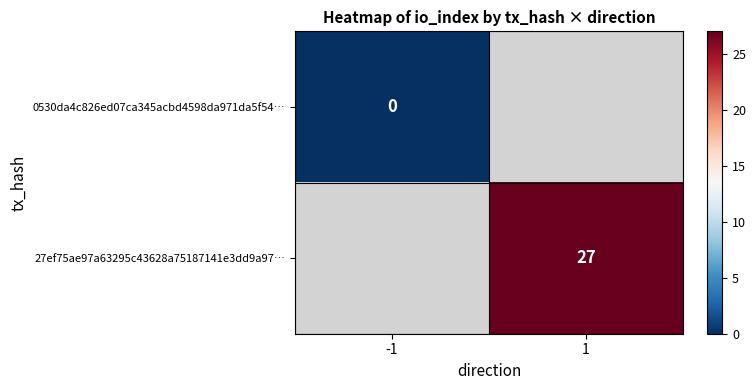

The 27ef75ae97a63295c43628a75187141e3dd9a97… series shows 27 at 1. True or false?

True